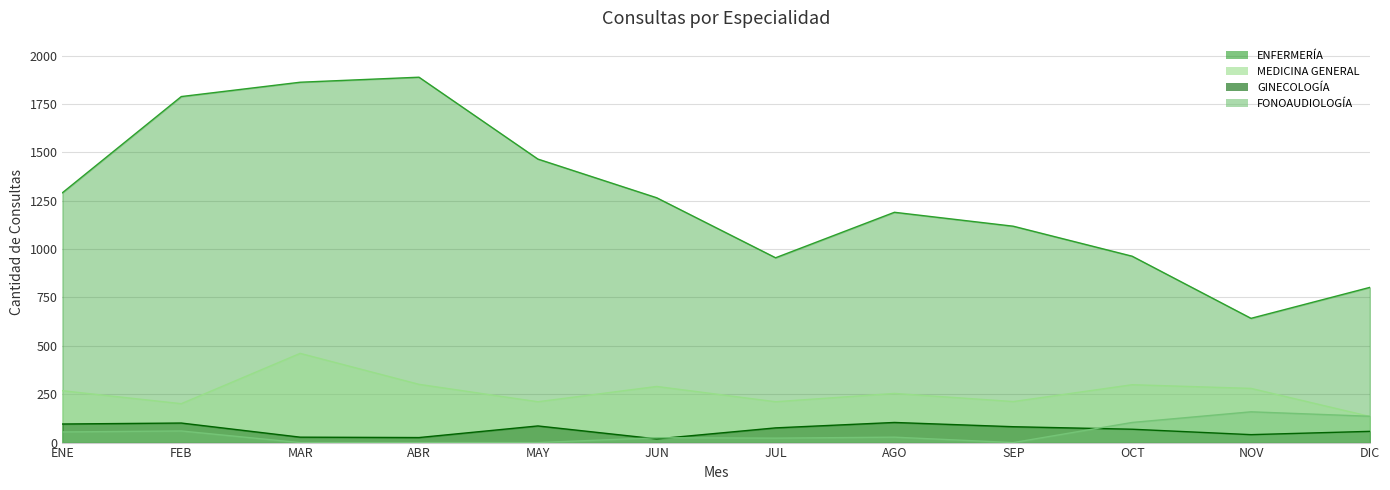

True or false: GINECOLOGÍA and MEDICINA GENERAL cross at least once.

False